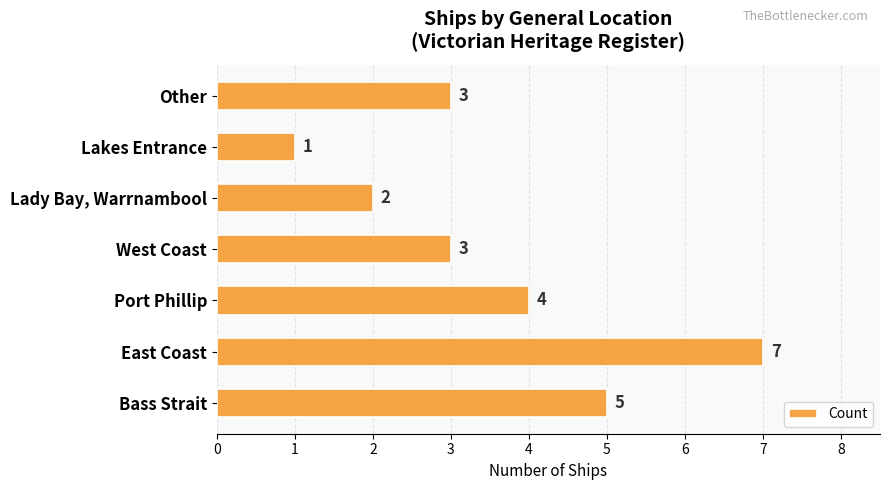

Reading bottom to top, what are all the values shown in this chart?

Bass Strait=5	East Coast=7	Port Phillip=4	West Coast=3	Lady Bay, Warrnambool=2	Lakes Entrance=1	Other=3